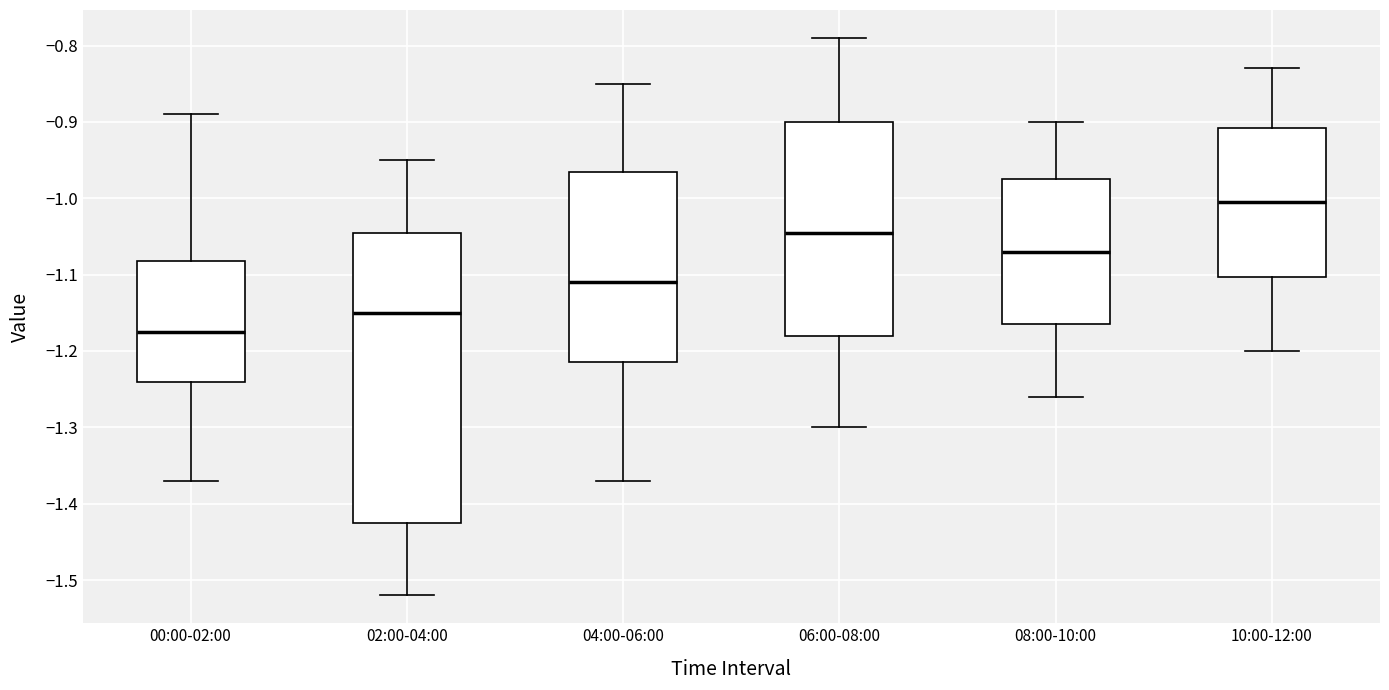

Which box's median line is the highest?

10:00-12:00